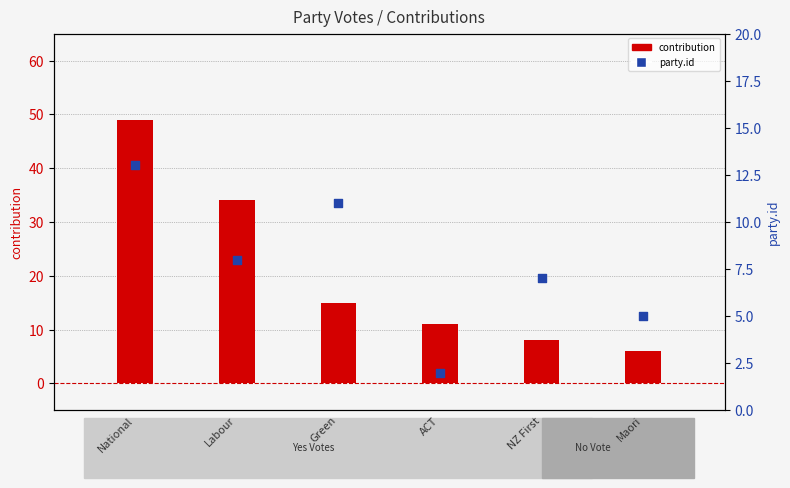

Which series reaches the minimum Y coordinate?

party.id